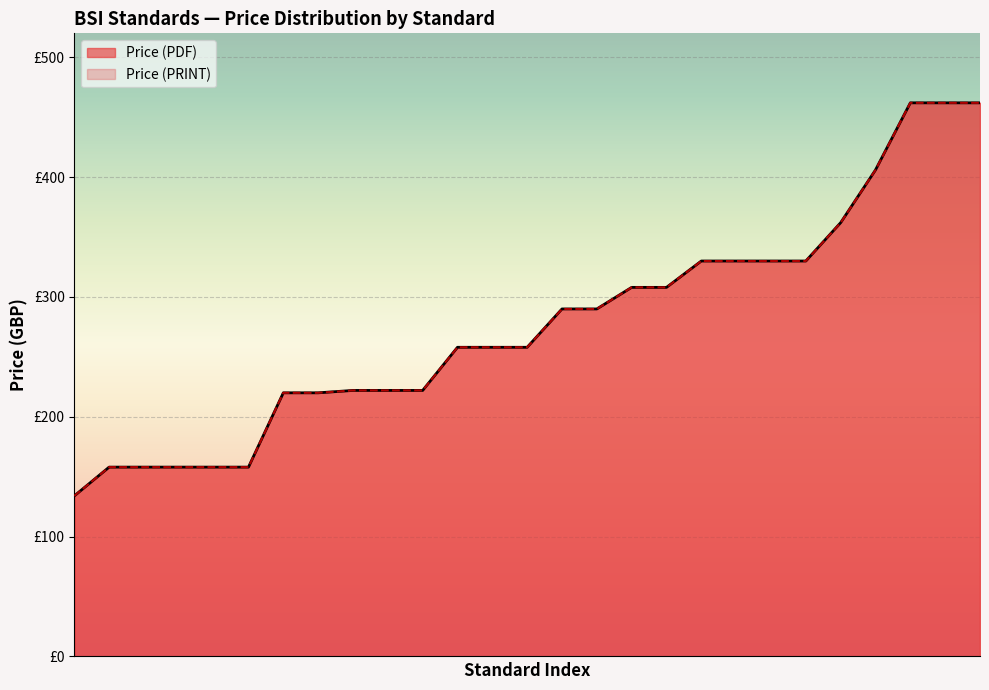

What is the value of the Price (PRINT) point at the 24th from the left?

406